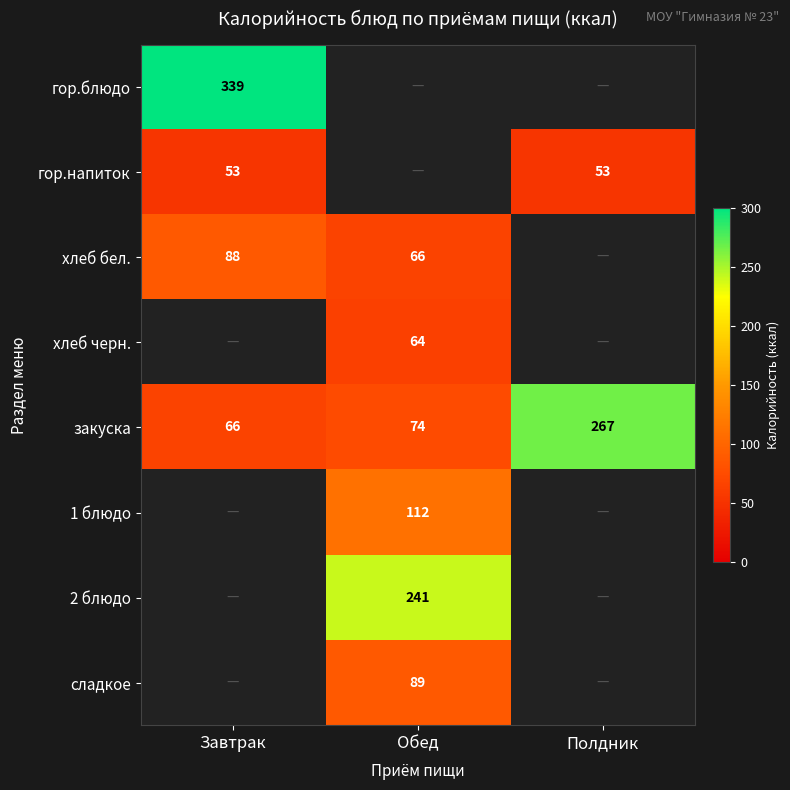

Is it true that закуска equals 267 at Полдник?

True